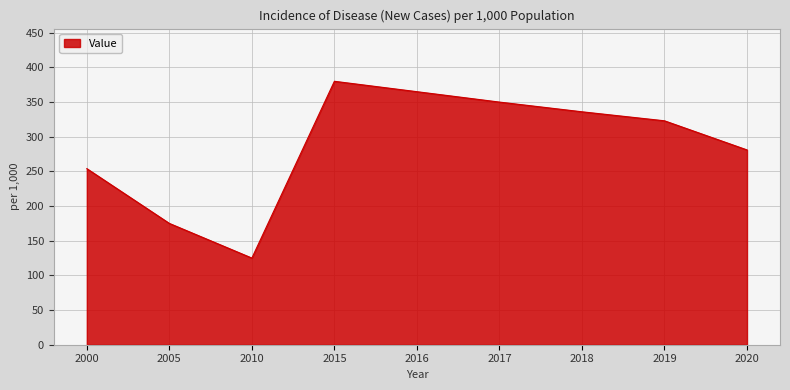

Which category has the lowest value across all series?

2010